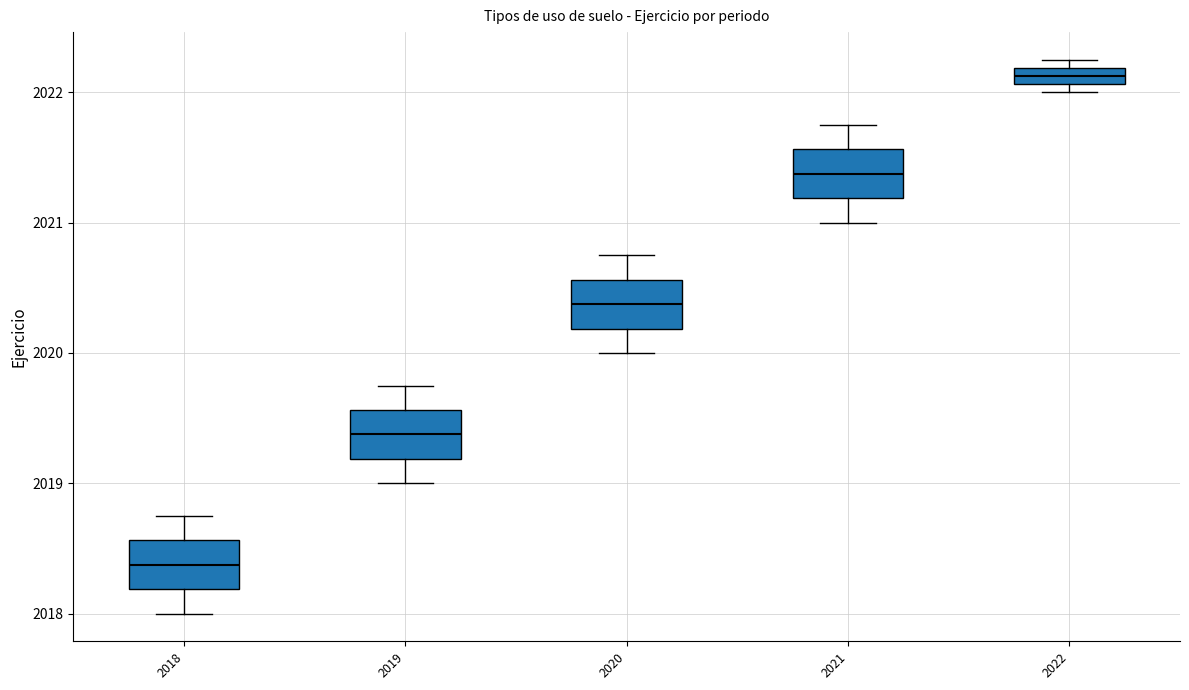

Where does the lower whisker of the box at x = 2020 end on the y-axis? The values are not printed on the chart, so give them approximately, as read against the axis.

2020.0